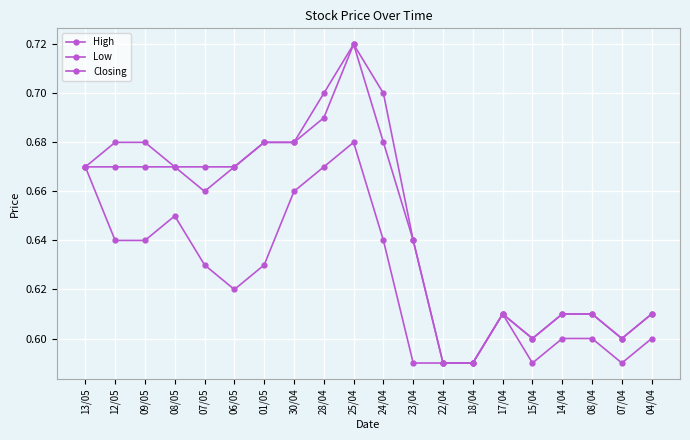

Count the number of categories in the chart.

20